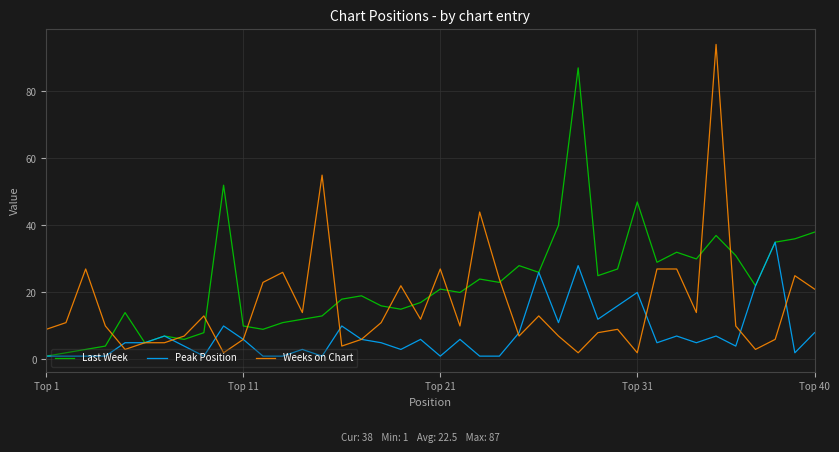

Which series has the largest total across all categories?

Last Week